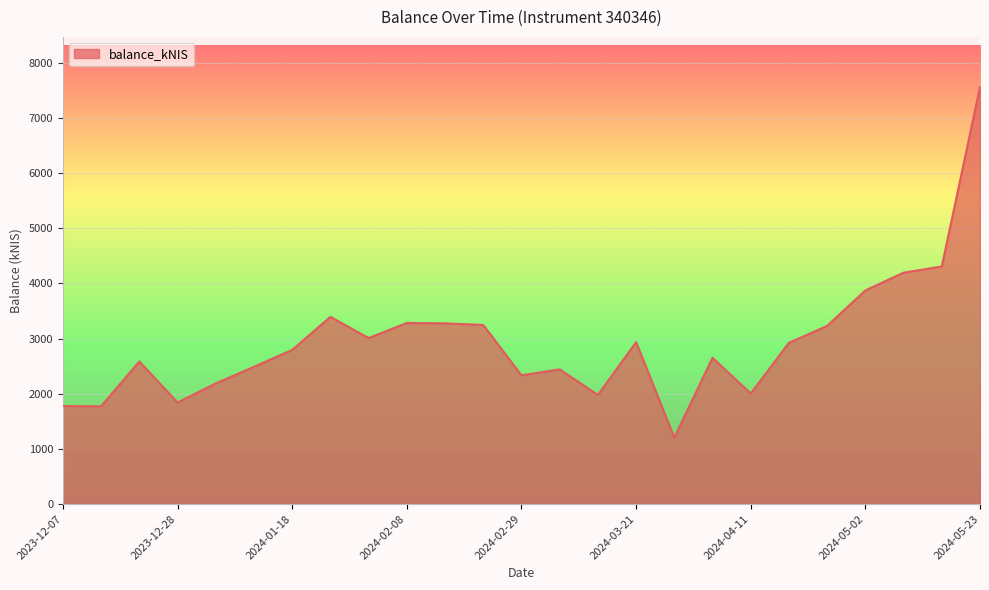

What is the maximum value shown in the chart?

7565.1